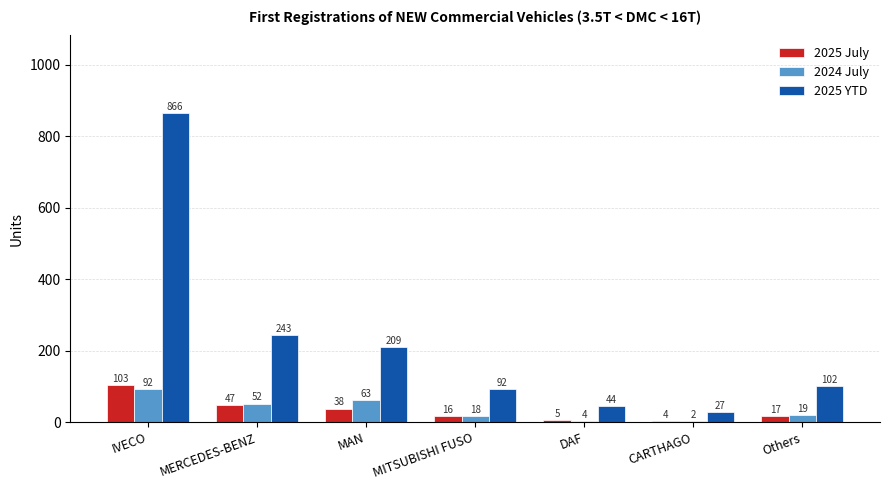

The 2024 July series shows 19 at Others. True or false?

True